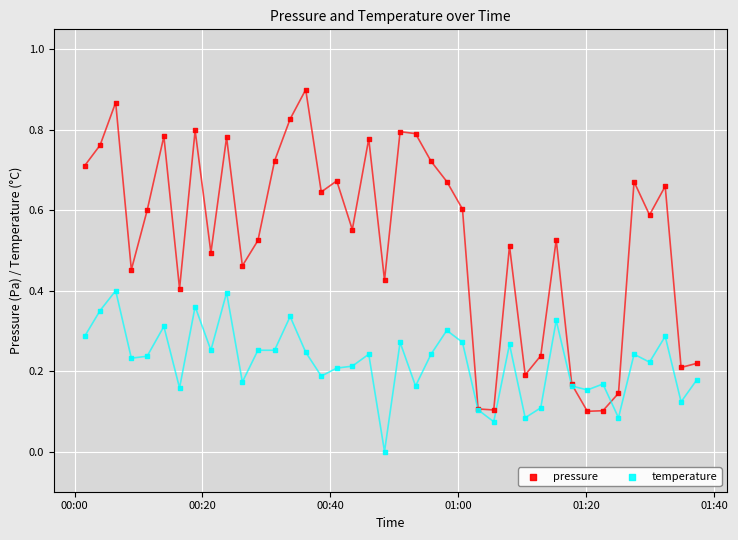

Which series contains the highest Y value?

pressure